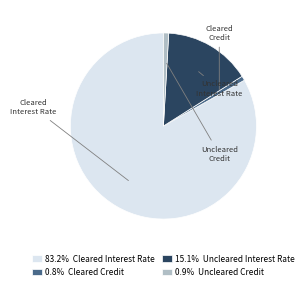

What is the smallest slice in the pie chart?

Cleared Credit